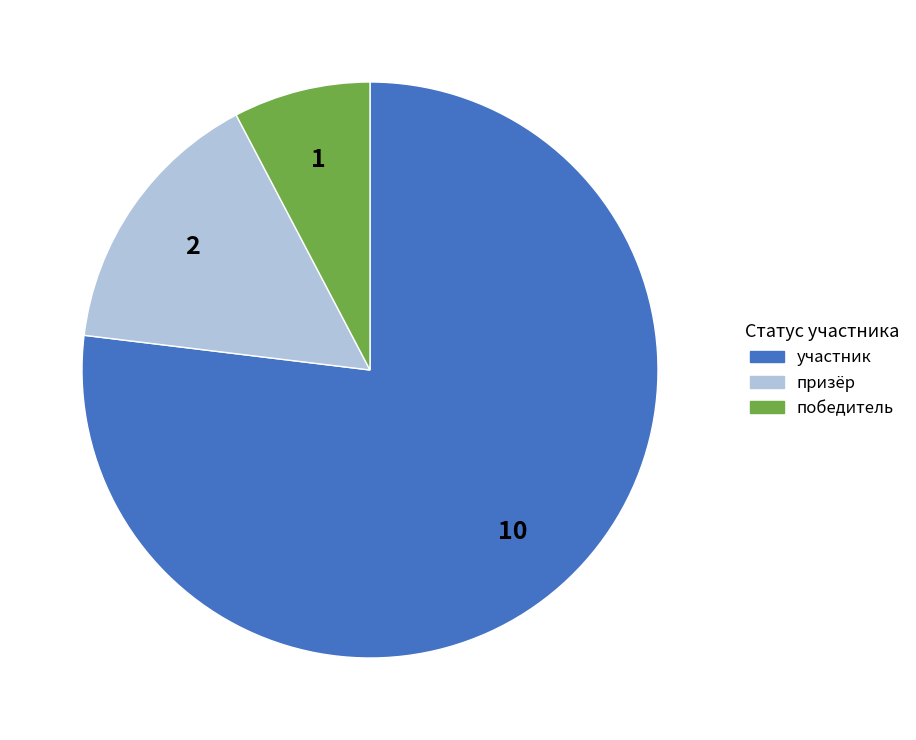

Combined, do участник and призёр account for over 50%?

Yes